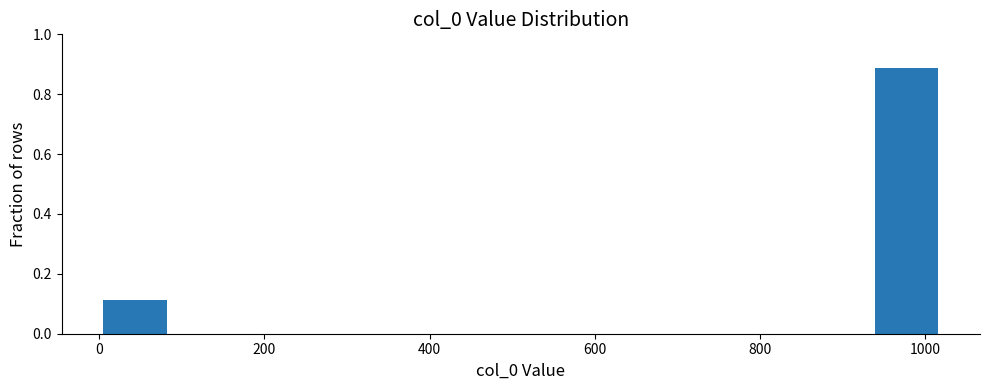

Which range on the x-axis has the tallest bar?

940 to 1020